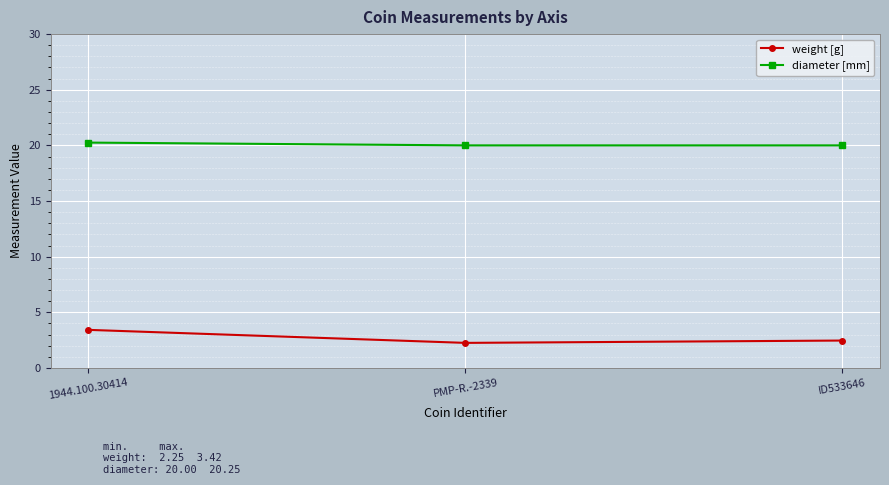

What position from the left is PMP-R.-2339?

2